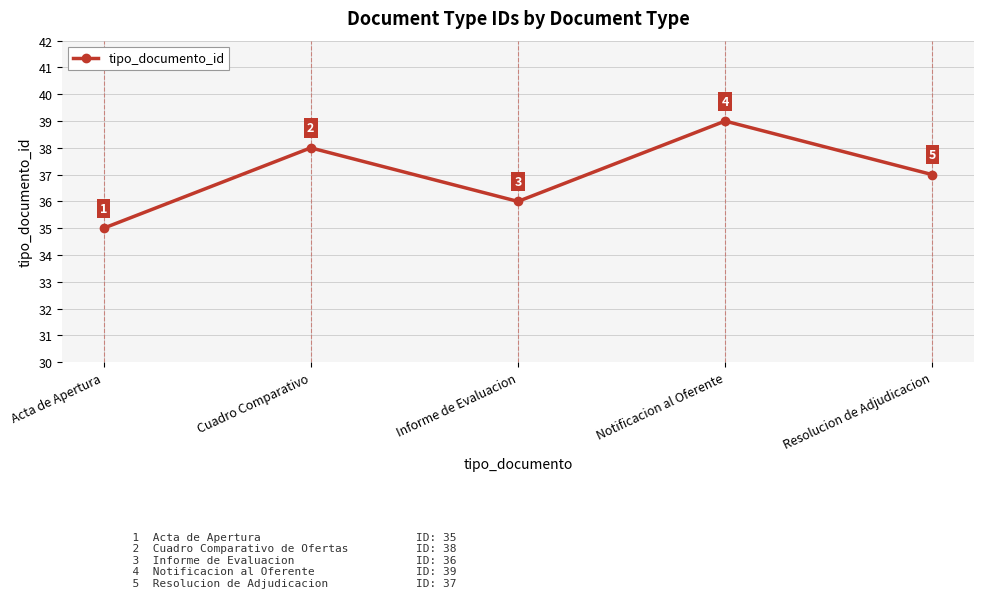

Is this an area chart (filled region under the line)?

No